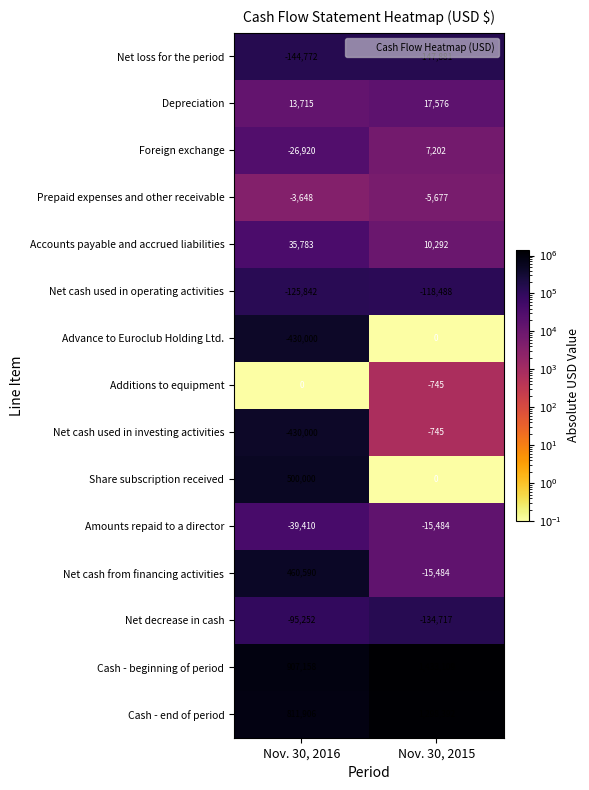

At which category is the sum across all series the highest?

Nov. 30, 2016